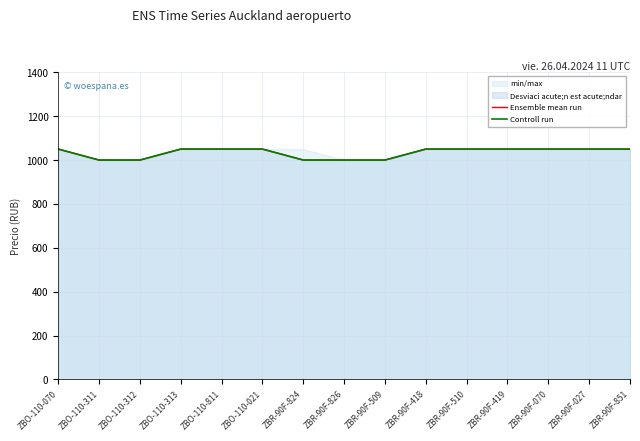

Reading right to left, what are all the values shown in this chart?

Ensemble mean run: ZBR-90F-851=1050	ZBR-90F-027=1050	ZBR-90F-070=1050	ZBR-90F-419=1050	ZBR-90F-510=1050	ZBR-90F-418=1050	ZBR-90F-509=1000	ZBR-90F-826=1000	ZBR-90F-824=1000	ZBO-110-021=1050	ZBO-110-811=1050	ZBO-110-313=1050	ZBO-110-312=1000	ZBO-110-311=1000	ZBO-110-070=1050
Controll run: ZBR-90F-851=1050	ZBR-90F-027=1050	ZBR-90F-070=1050	ZBR-90F-419=1050	ZBR-90F-510=1050	ZBR-90F-418=1050	ZBR-90F-509=1000	ZBR-90F-826=1000	ZBR-90F-824=1000	ZBO-110-021=1050	ZBO-110-811=1050	ZBO-110-313=1050	ZBO-110-312=1000	ZBO-110-311=1000	ZBO-110-070=1050